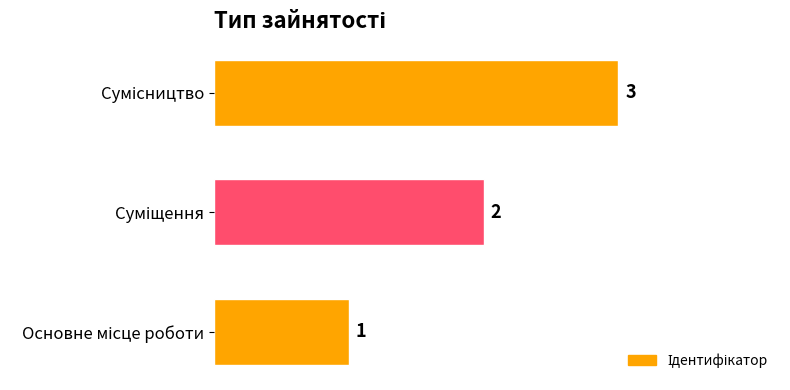

What is the sum of all values?

6